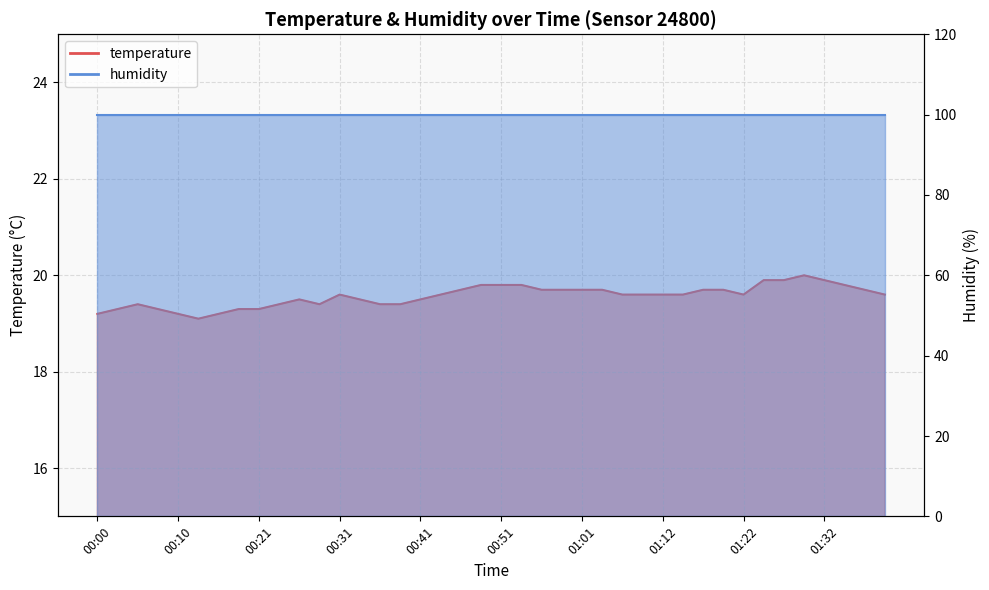

Count the values in the range 19 to 20.

40